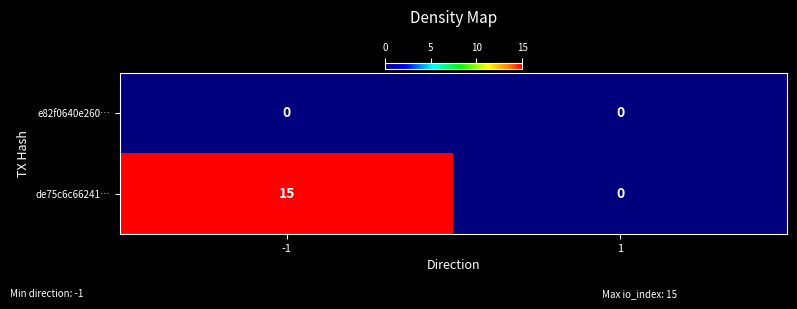

What is the sum of the de75c6c66241… values at 1 and -1?

15